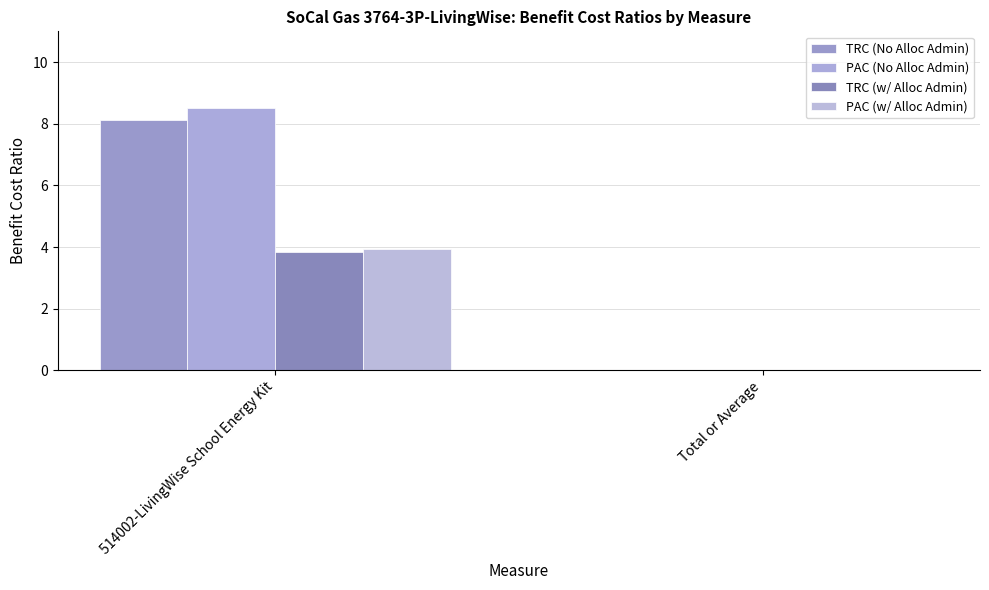

What is the sum of all TRC (w/ Alloc Admin) values?

3.9